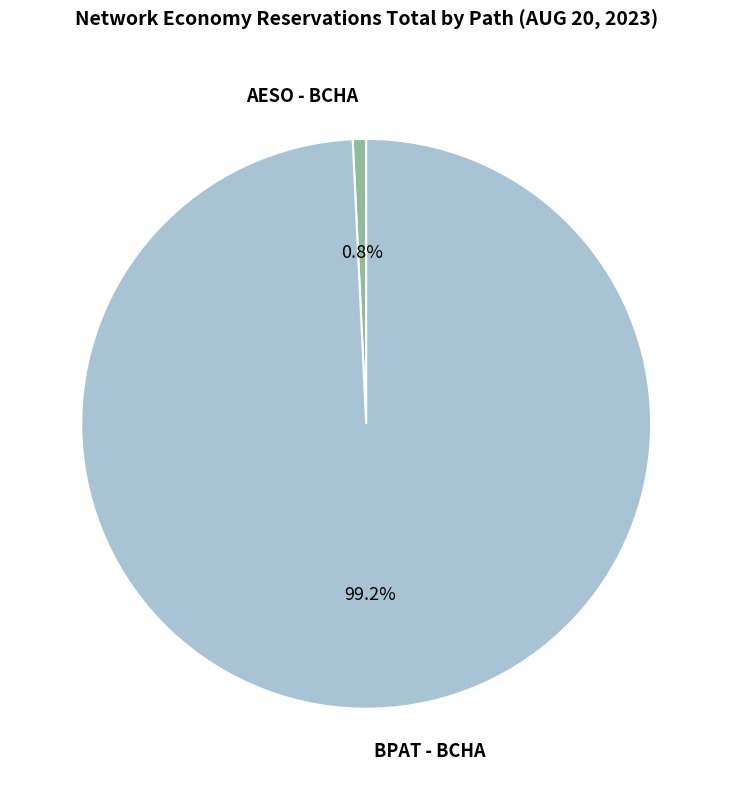

Which has a higher value, AESO - BCHA or BPAT - BCHA?

BPAT - BCHA